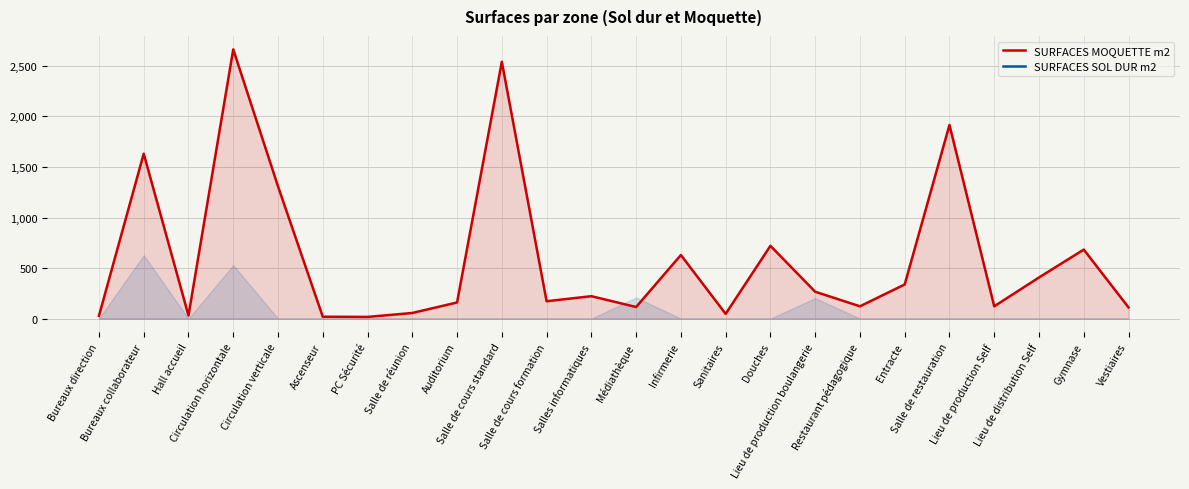

Which series has the largest total across all categories?

SURFACES MOQUETTE m2